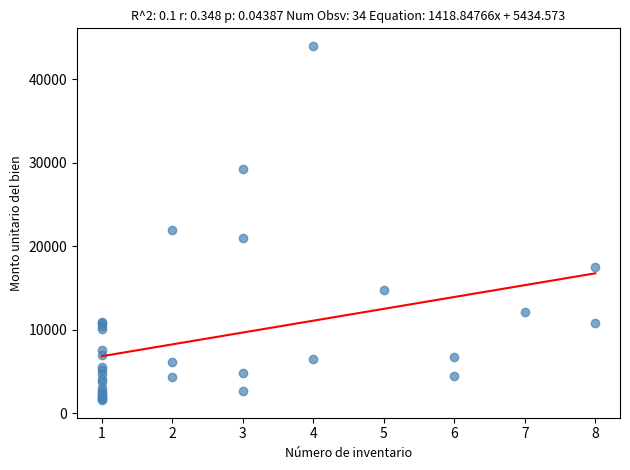

What Y value in the scatter plot is closest to 22804?

22000.0